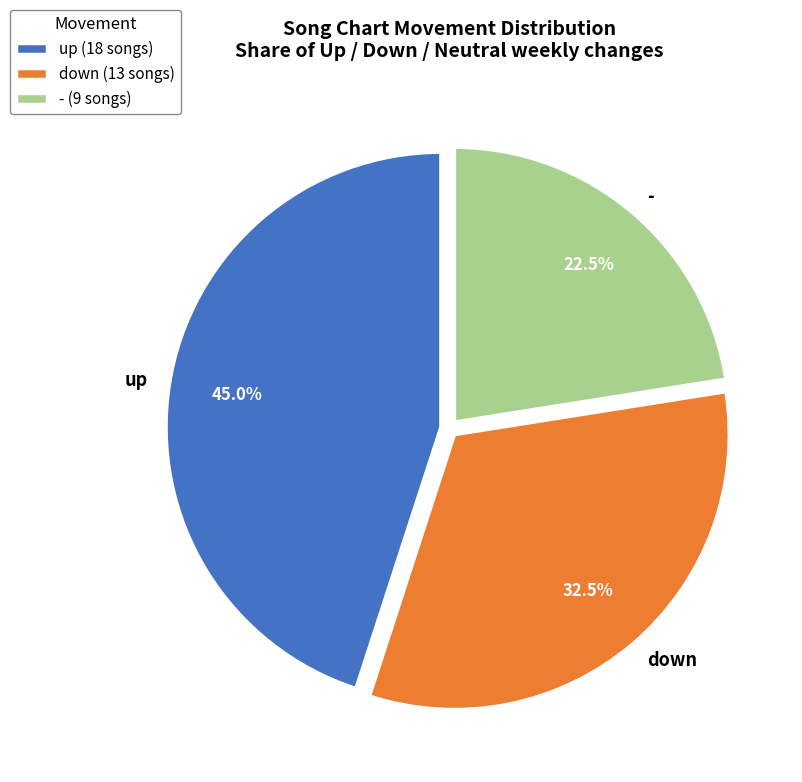

The - slice represents 34% of the pie. True or false?

False